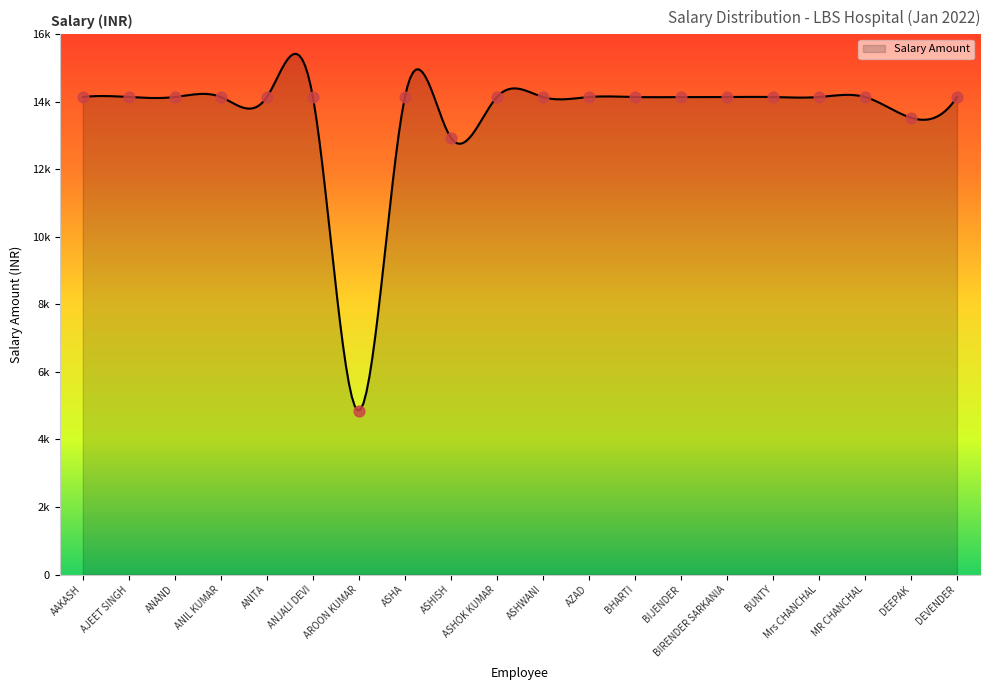

What is the ratio of the value at ANAND to the value at ANJALI DEVI?

1.0